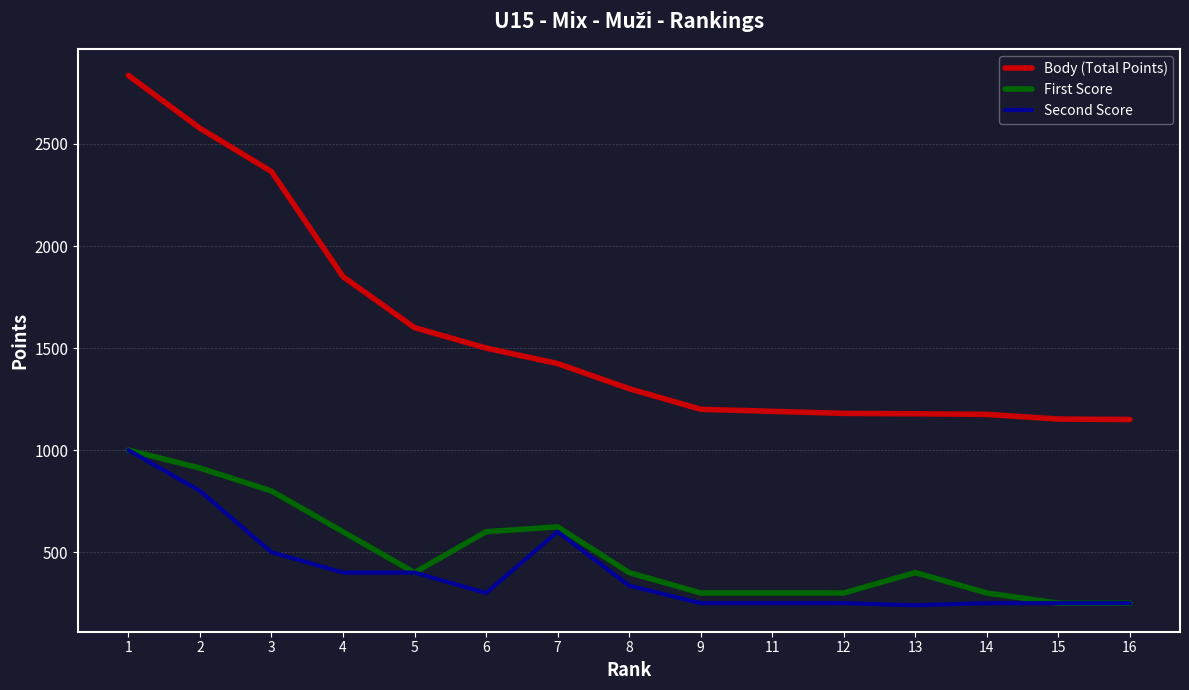

What is the lowest value of the Body (Total Points) series?

1150